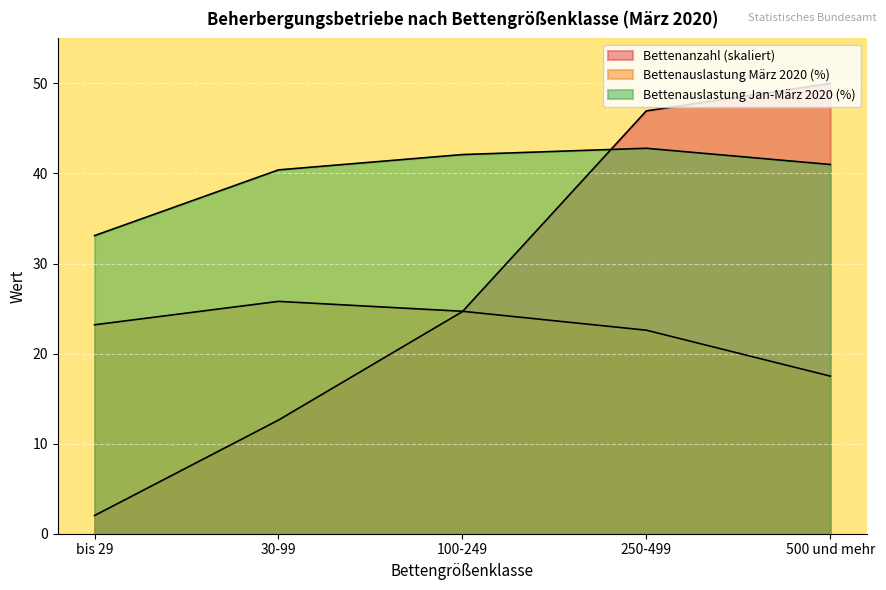

What is the difference between the second highest and second lowest values in the Durchschnittliche Bettenauslastung (Jan-März) series?

1.7